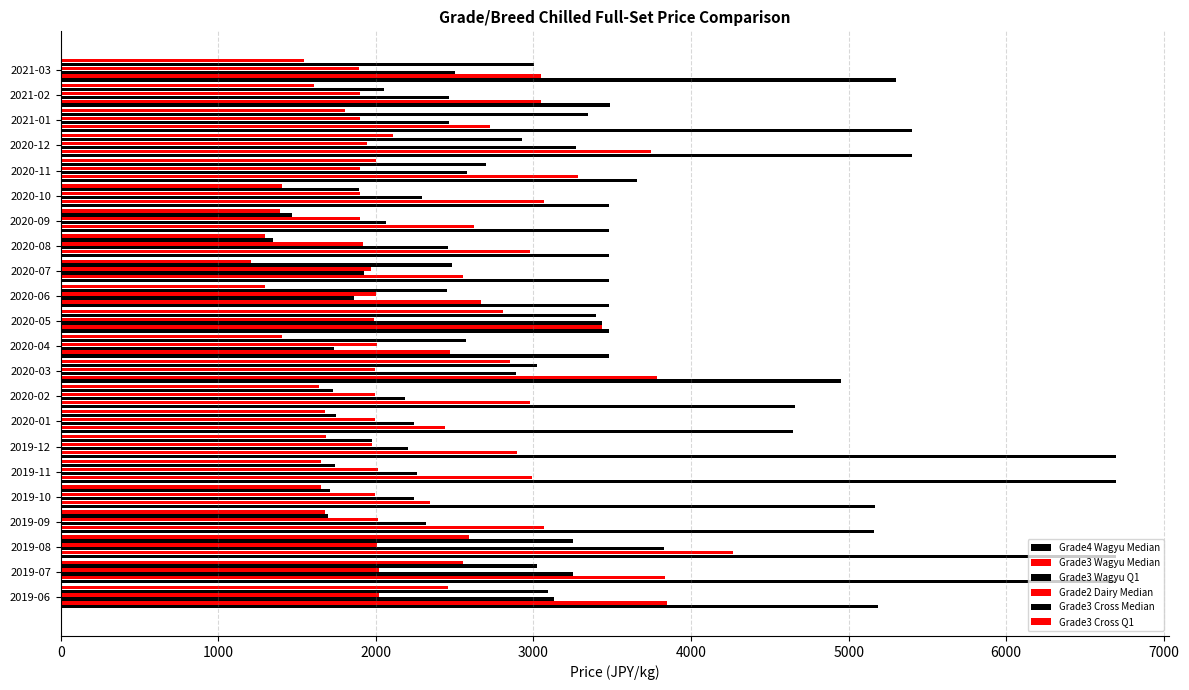

How many distinct data groups are displayed?

6